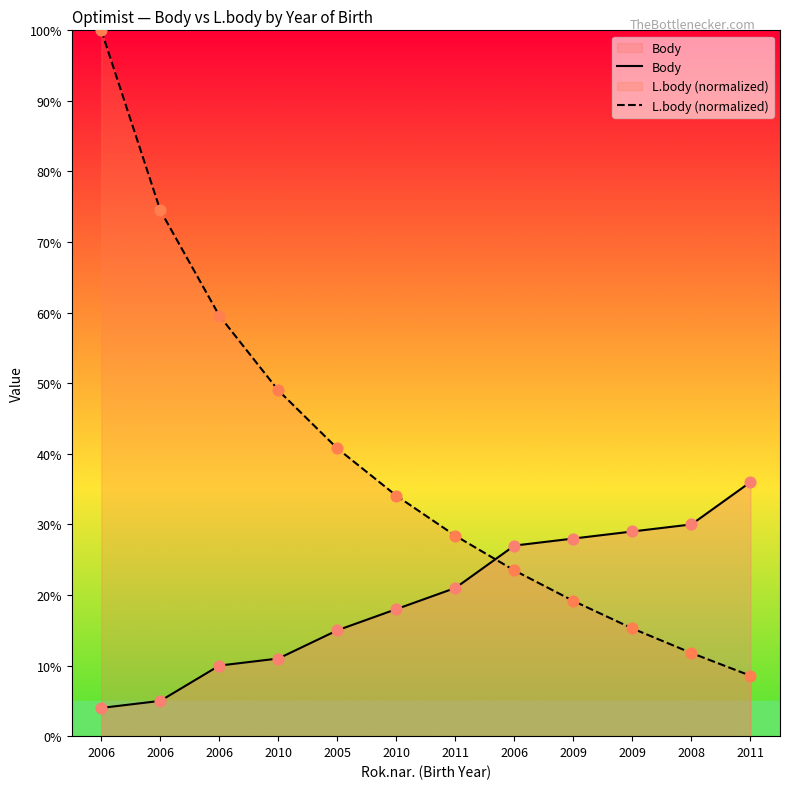

Which series has the widest spread of Y values?

L.body (normalized)